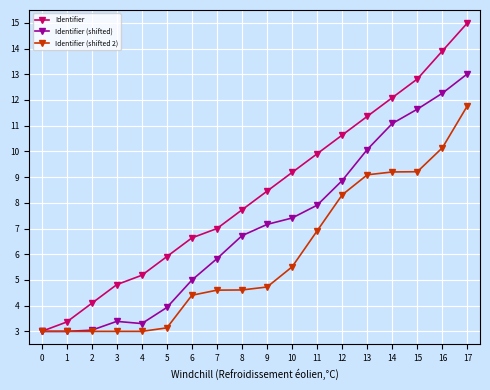

How many lines are shown in the chart?

3